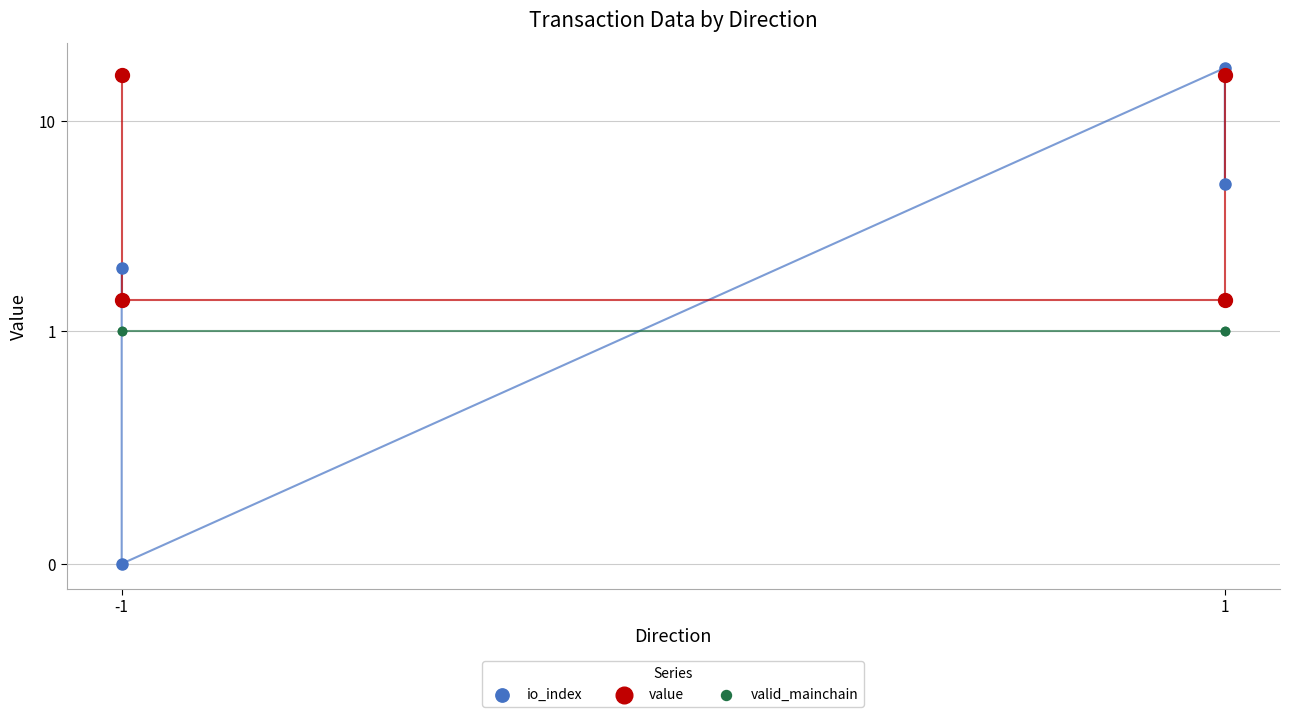

Which series contains the highest Y value?

io_index